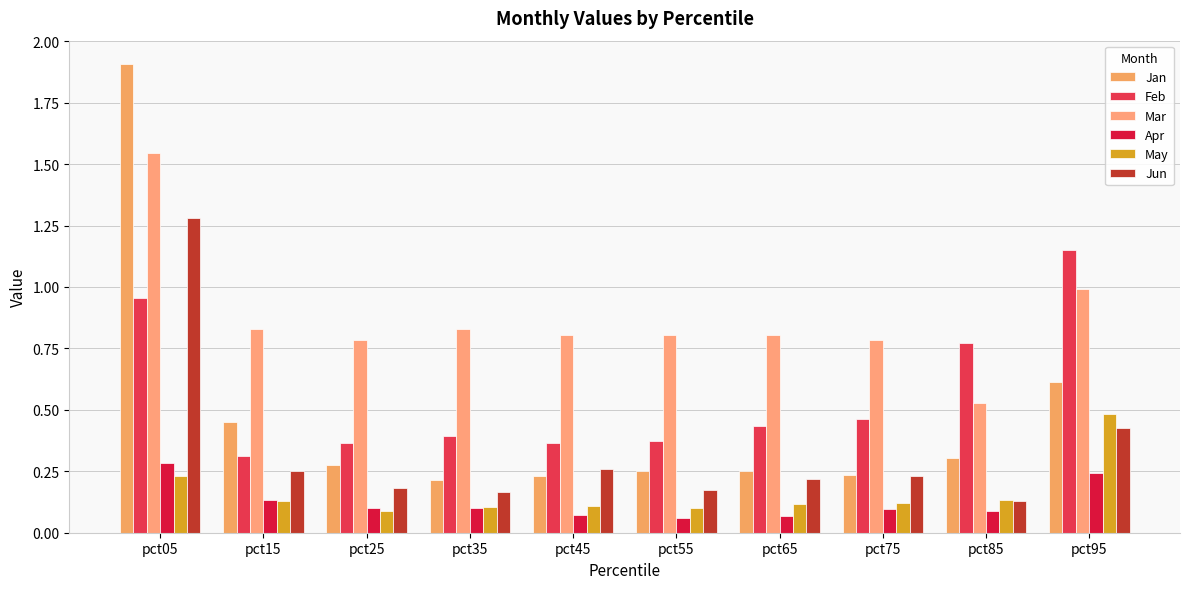

How many categories are shown in the chart?

10